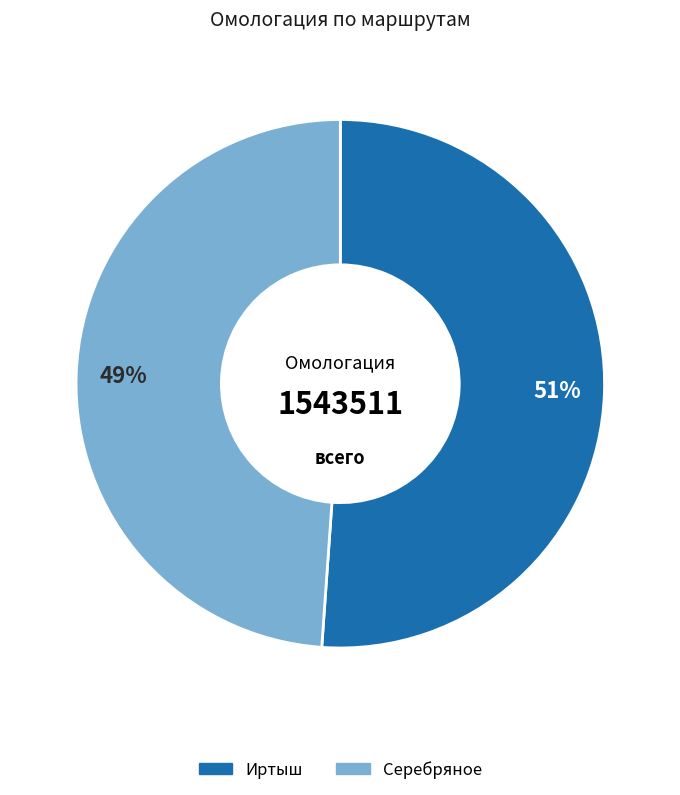

To the nearest percent, what is the difference between the largest and smallest slice percentages?

2%